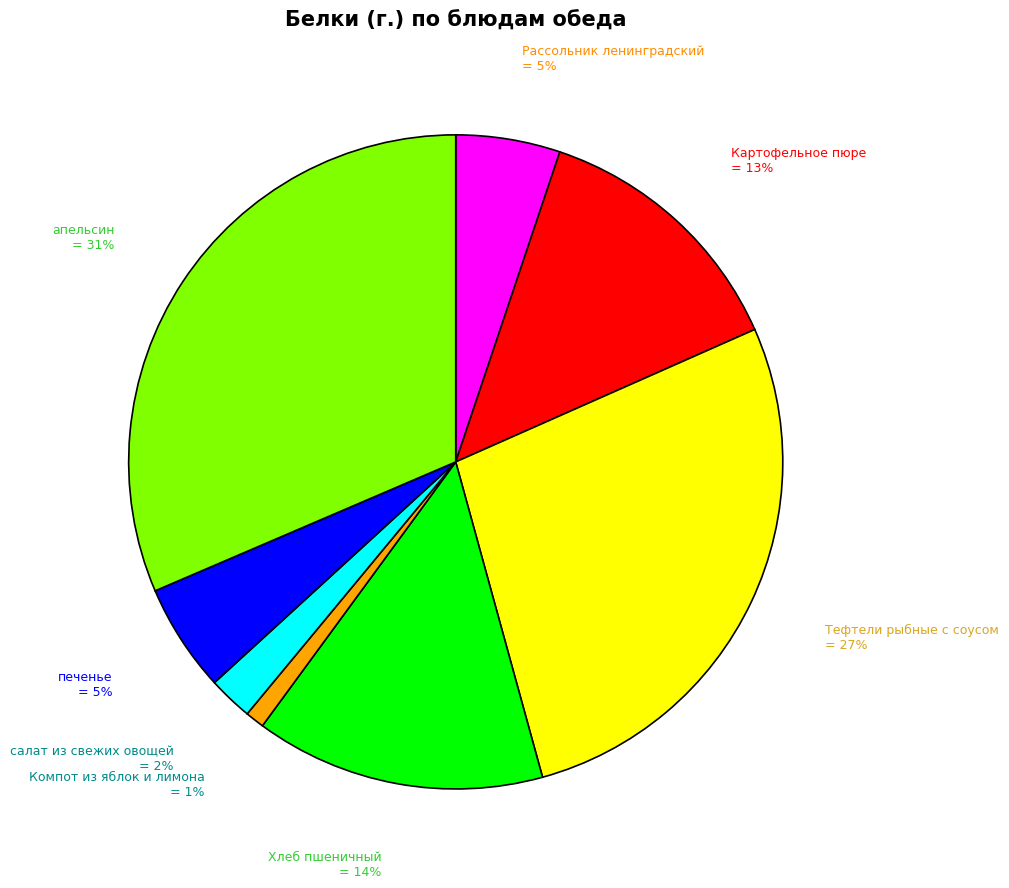

Is there a majority slice in this chart?

No